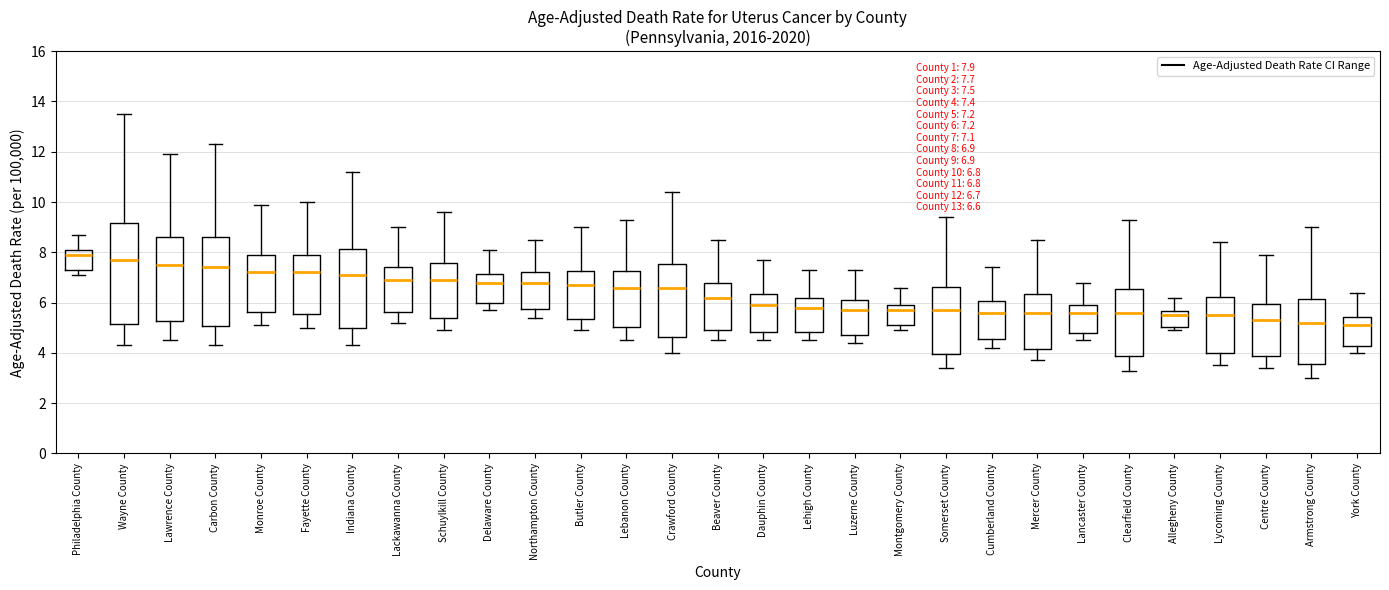

Which box is the tallest, from its lower edge to its upper edge?

Wayne County